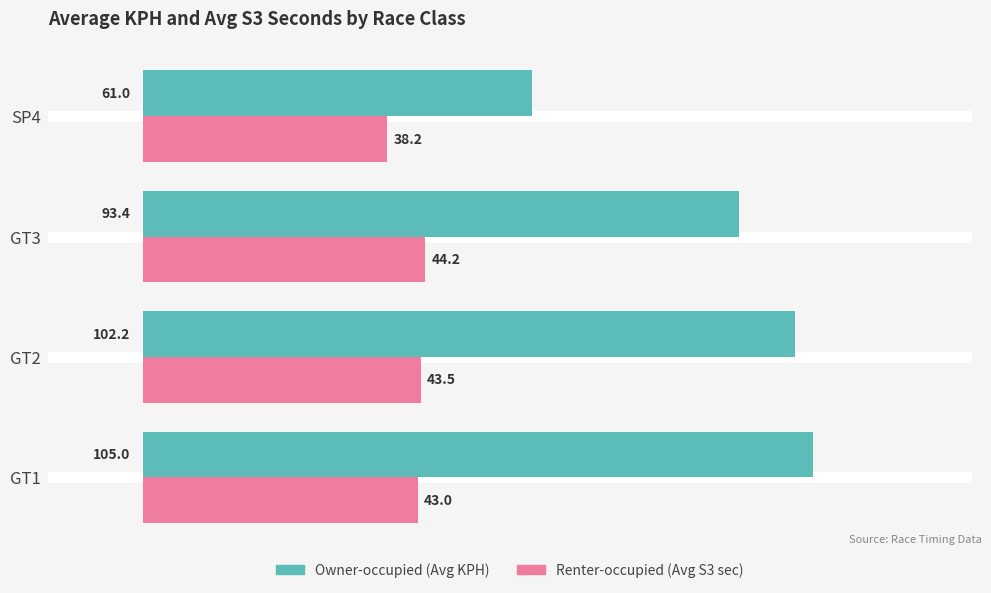

What is the spread (max minus min) of values at GT1?

62.0